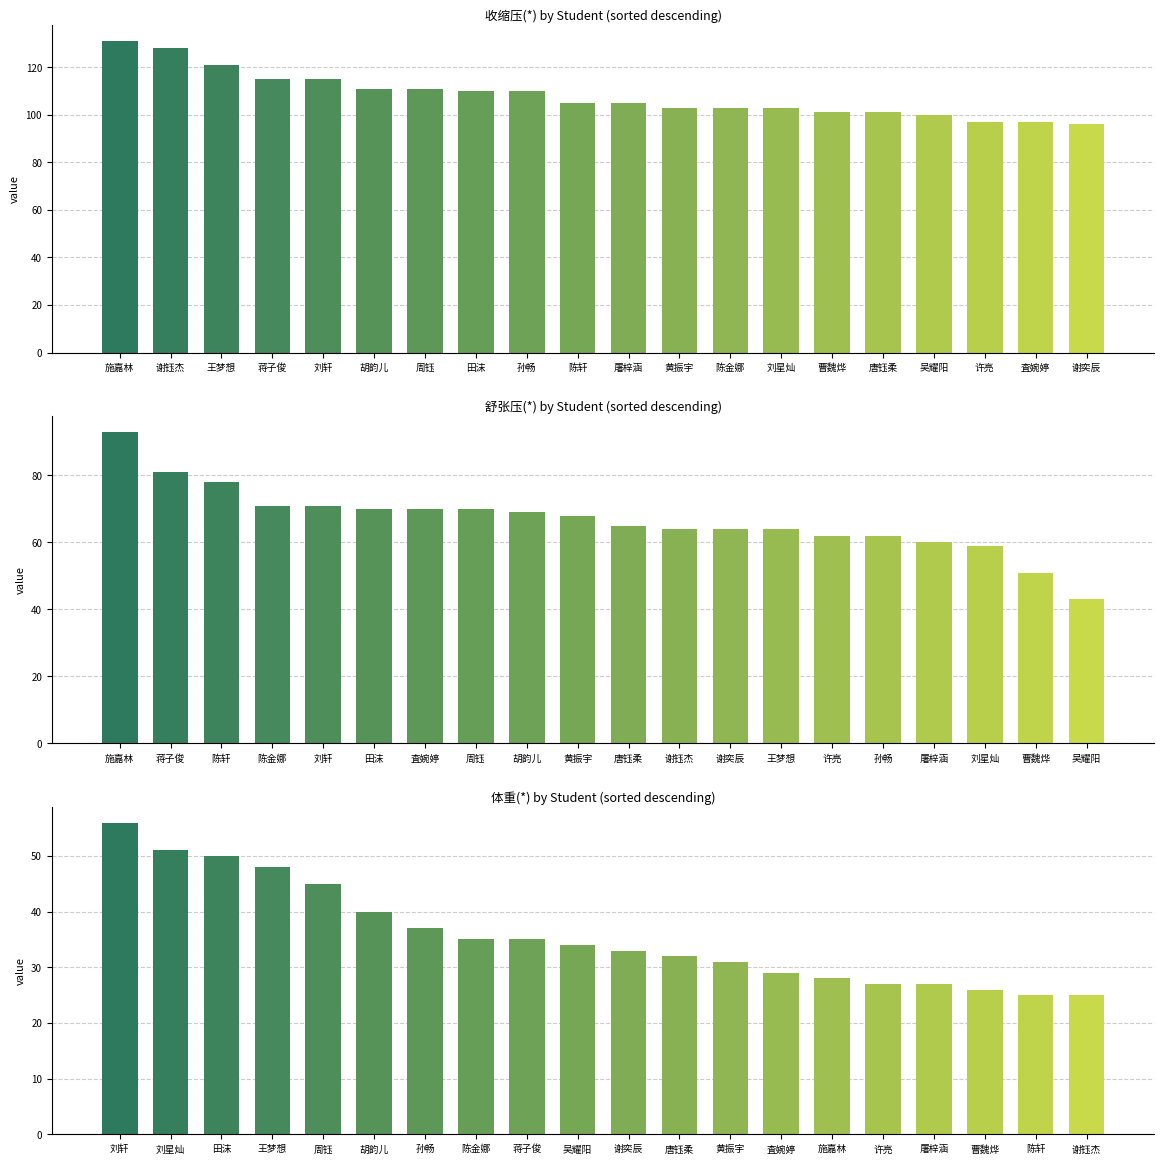

Which label corresponds to the largest value in the chart?

刘轩